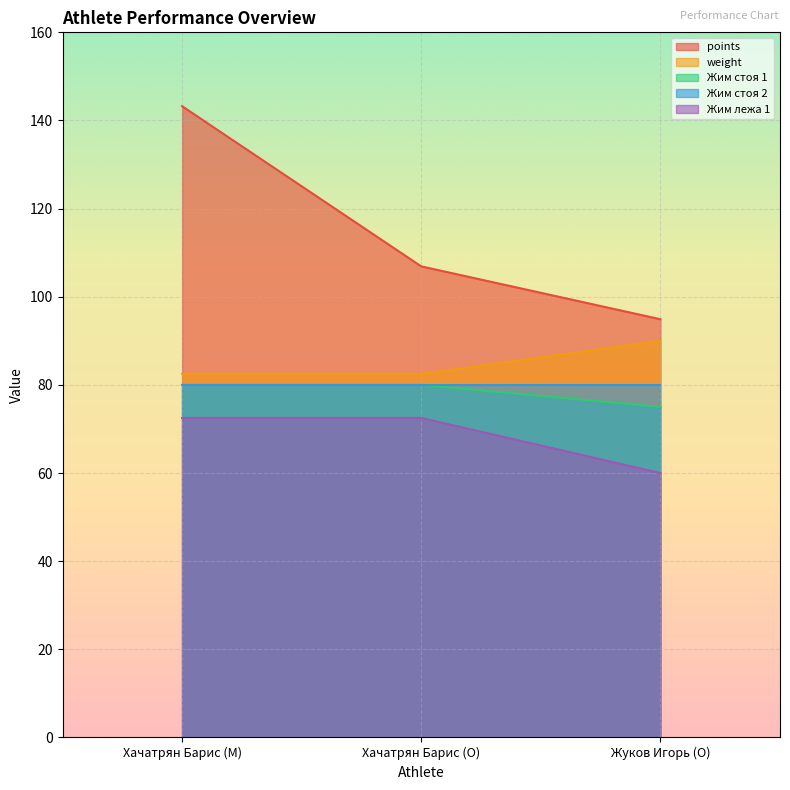

True or false: weight has a value of 120.1 at Жуков Игорь (O).

False